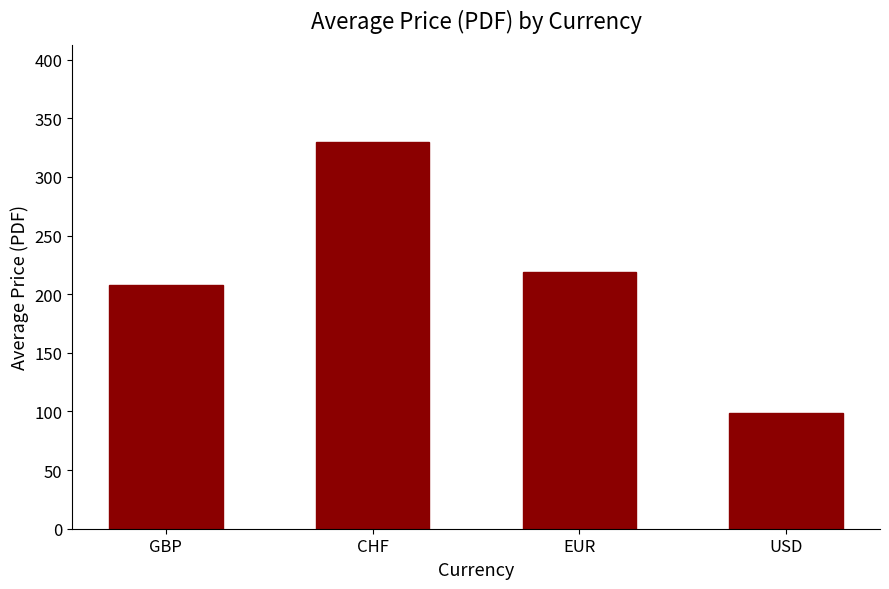

What is the greatest value displayed?

330.1